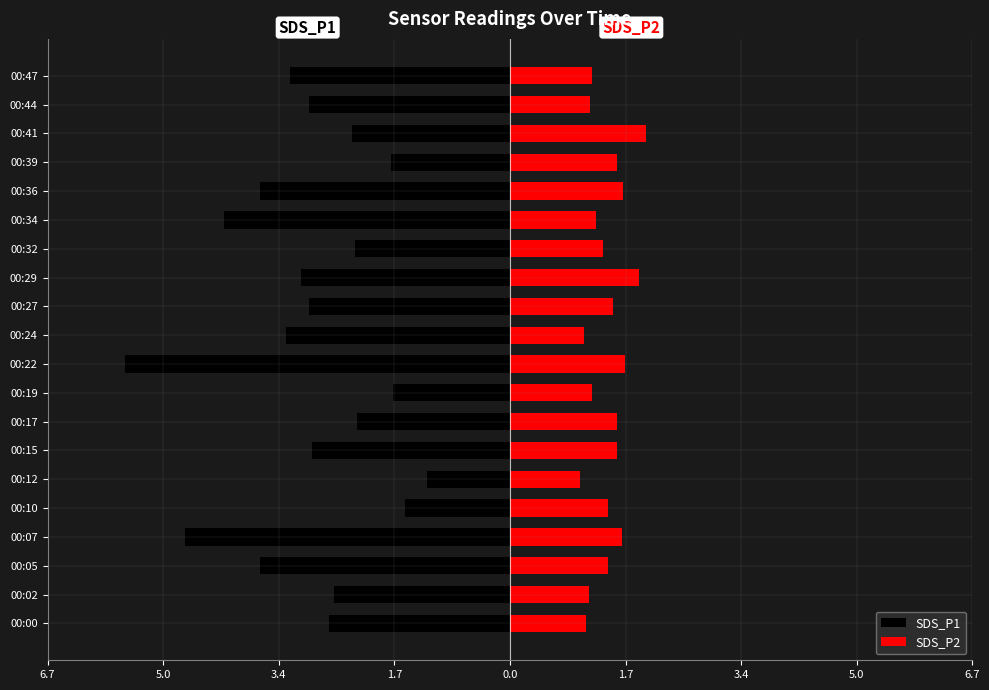

True or false: SDS_P1 has a value of -3.9 at 00:15.

False